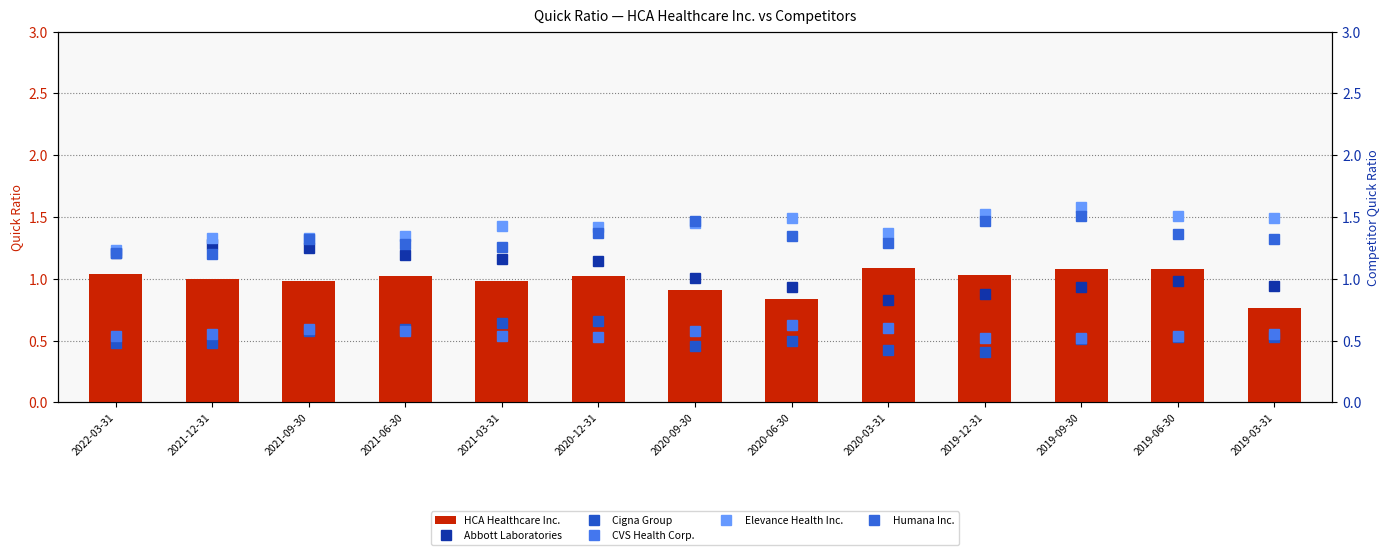

Which series has the largest total across all categories?

Elevance Health Inc.